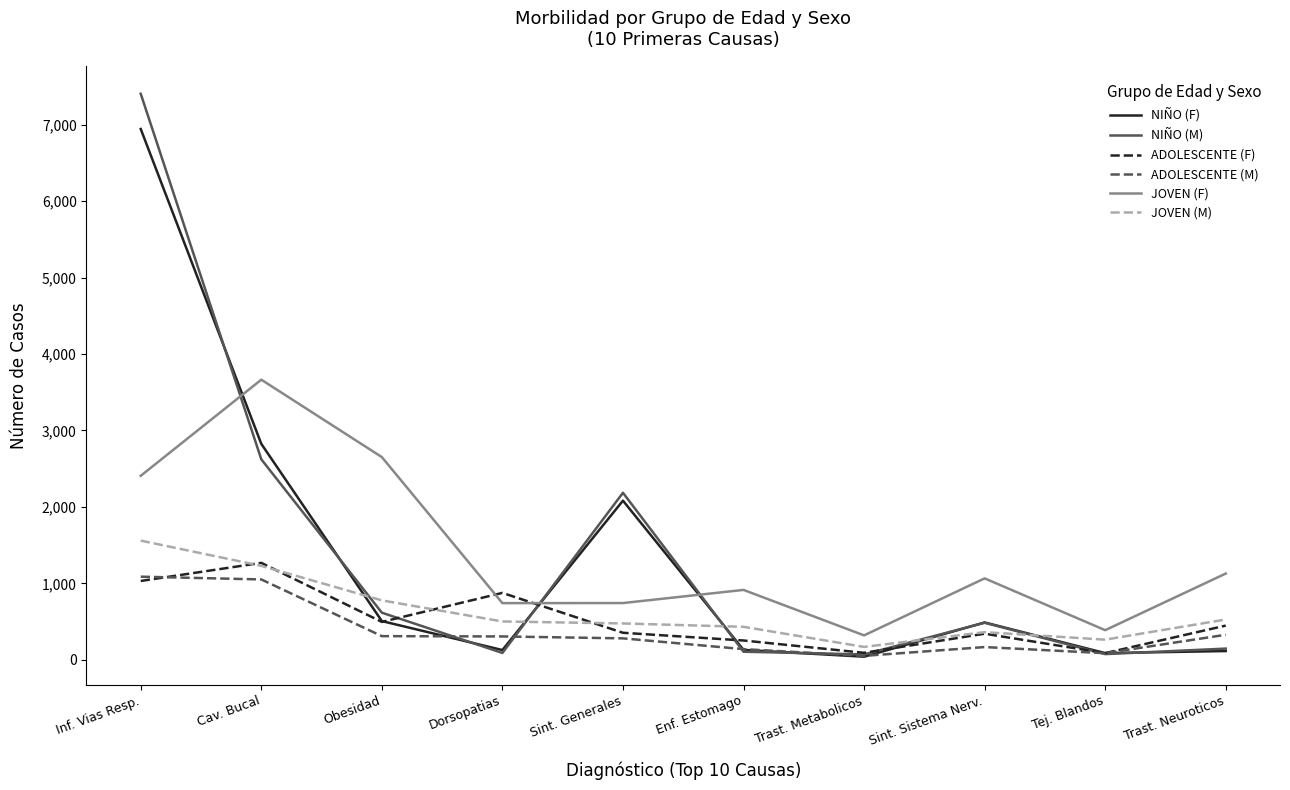

What is the total value across all series at Sint. Generales?

6117